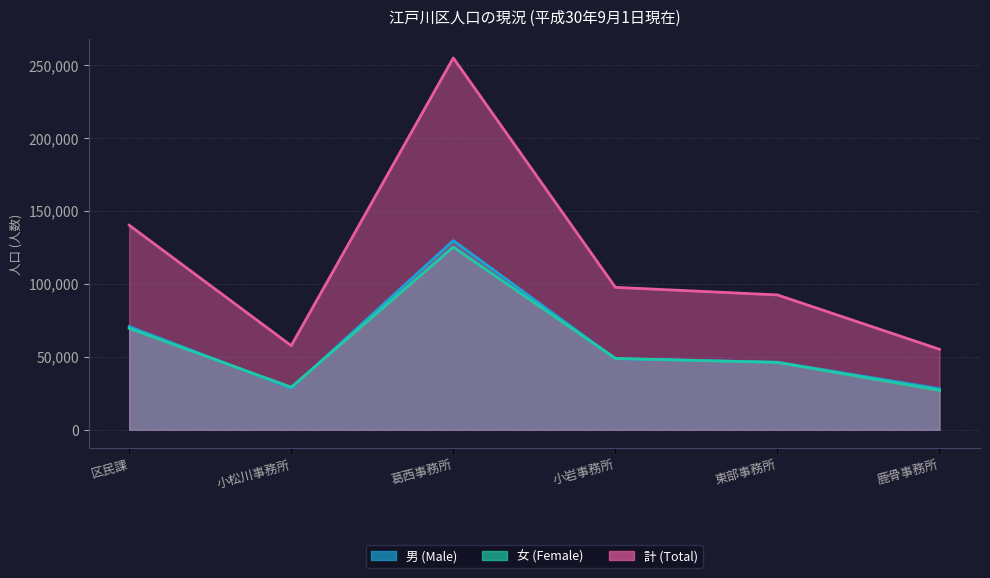

True or false: 計 (Total) has a value of 82443 at 鹿骨事務所.

False